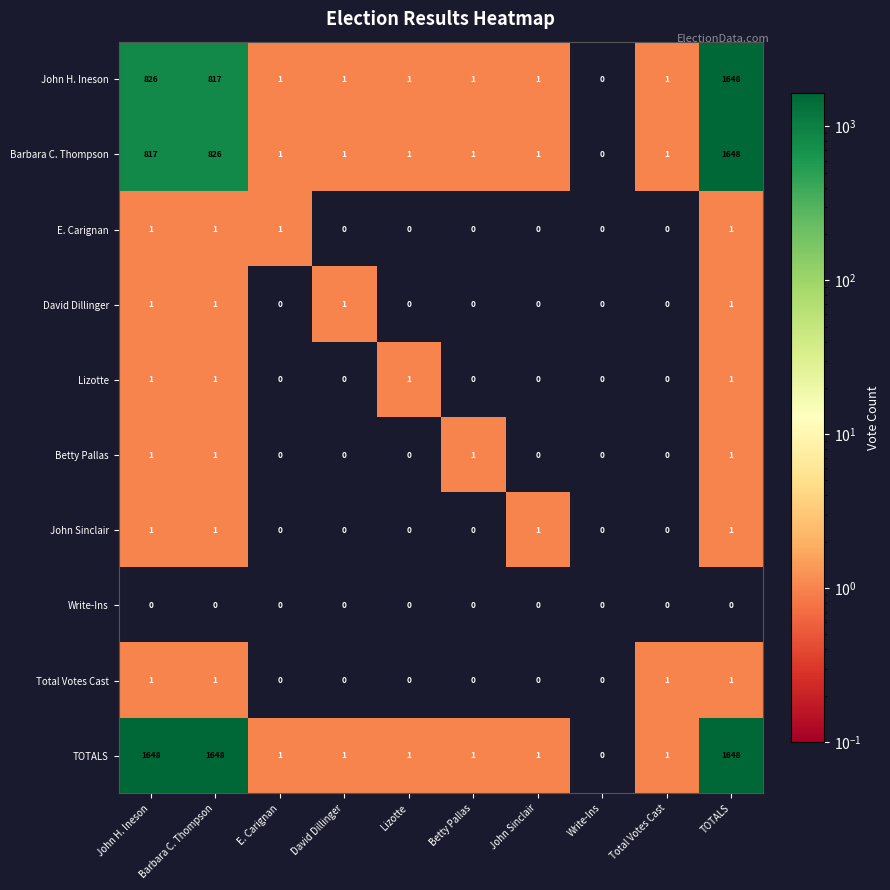

At which label does Barbara C. Thompson reach its peak?

TOTALS